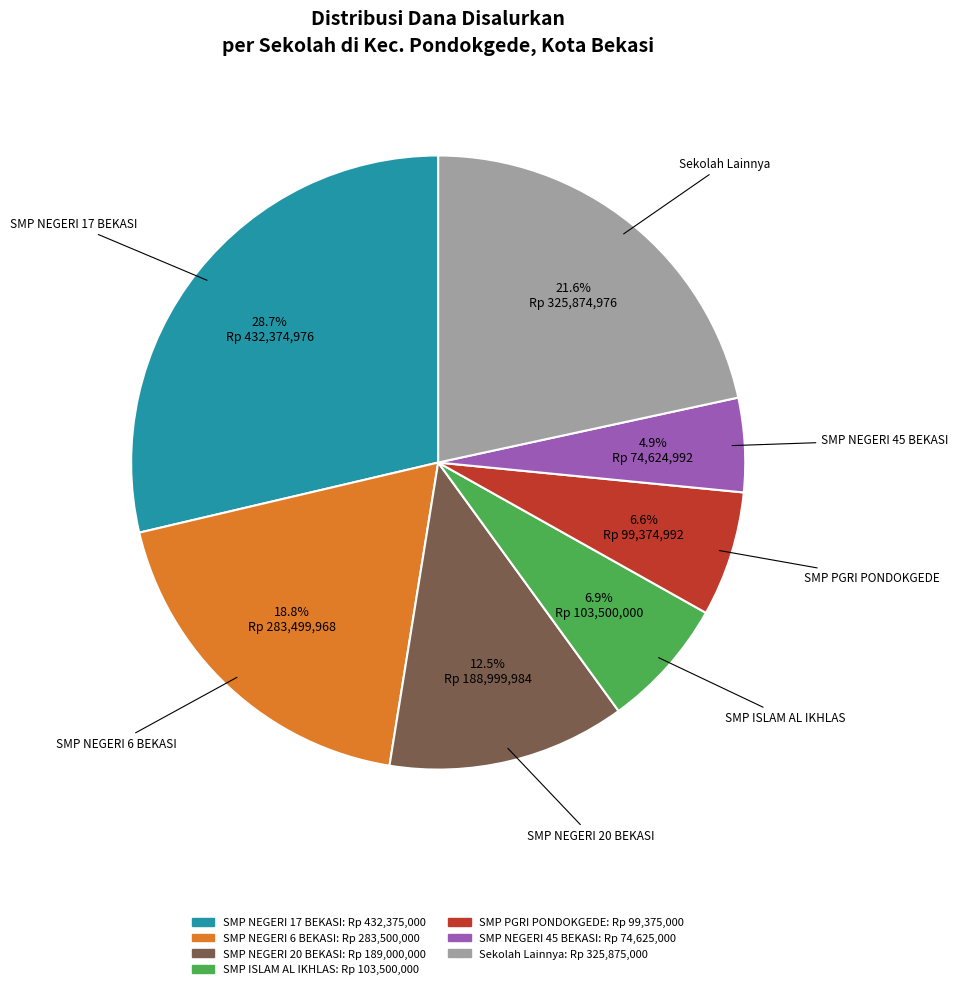

Is there a majority slice in this chart?

No